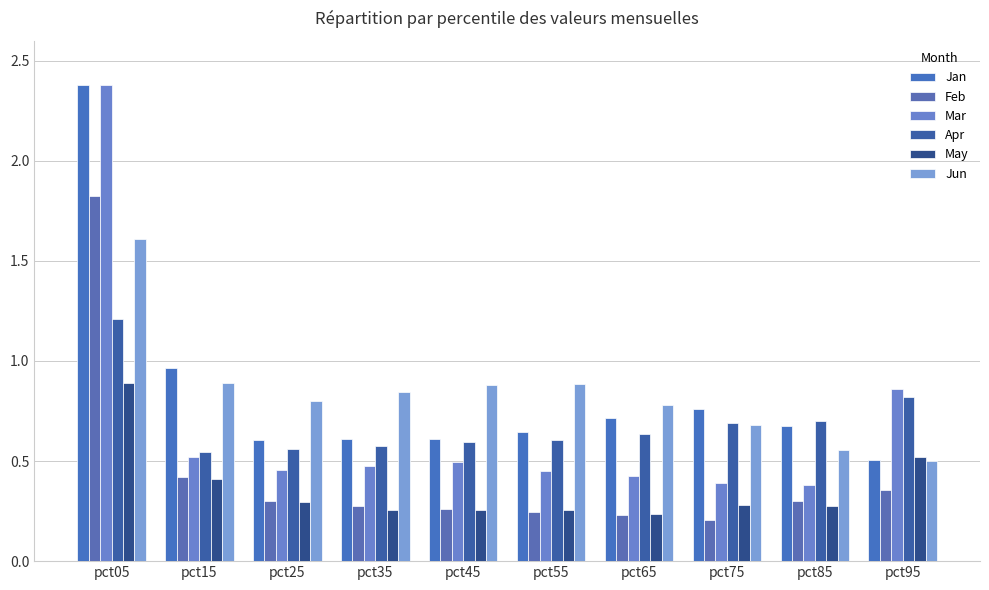

The value of Feb at pct85 is 0.3. True or false?

True